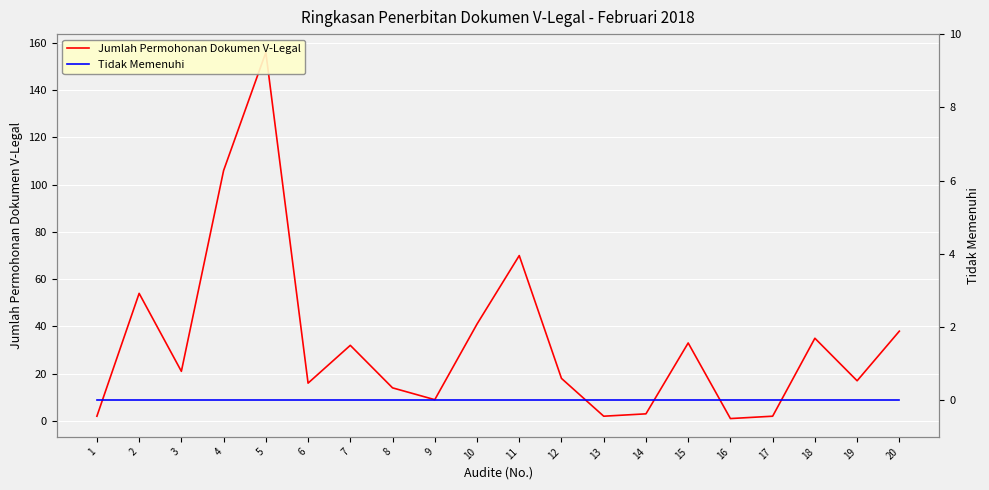

Reading left to right, extract all data points from this chart.

Jumlah Permohonan Dokumen V-Legal: 1=2	2=54	3=21	4=106	5=156	6=16	7=32	8=14	9=9	10=41	11=70	12=18	13=2	14=3	15=33	16=1	17=2	18=35	19=17	20=38
Tidak Memenuhi: 1=0	2=0	3=0	4=0	5=0	6=0	7=0	8=0	9=0	10=0	11=0	12=0	13=0	14=0	15=0	16=0	17=0	18=0	19=0	20=0